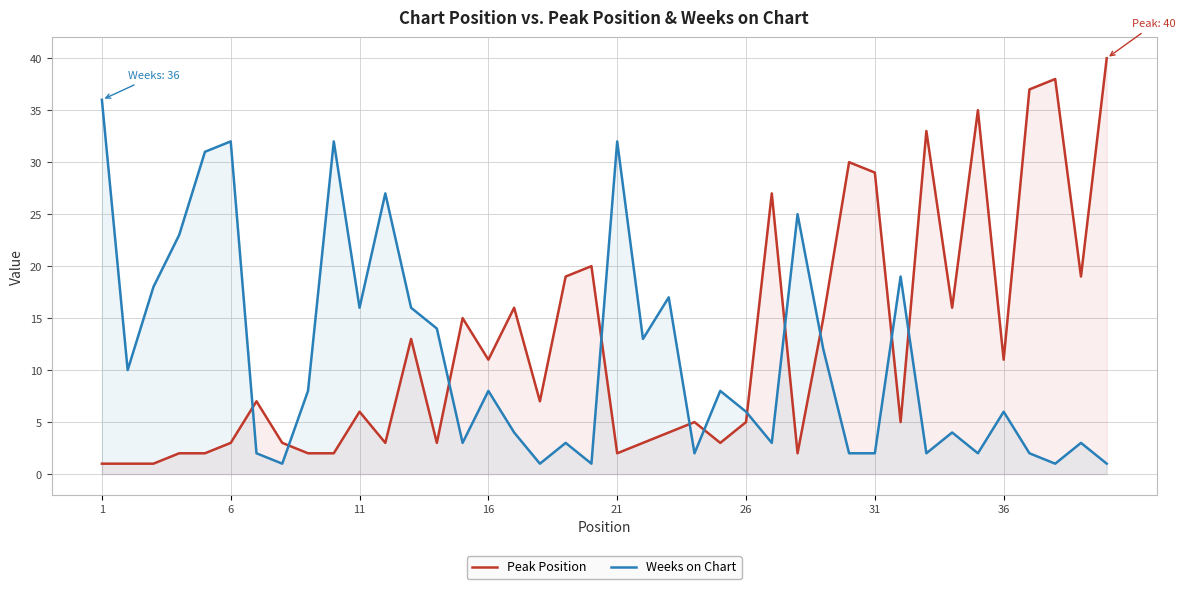

What is the average value of the Peak Position series?

12